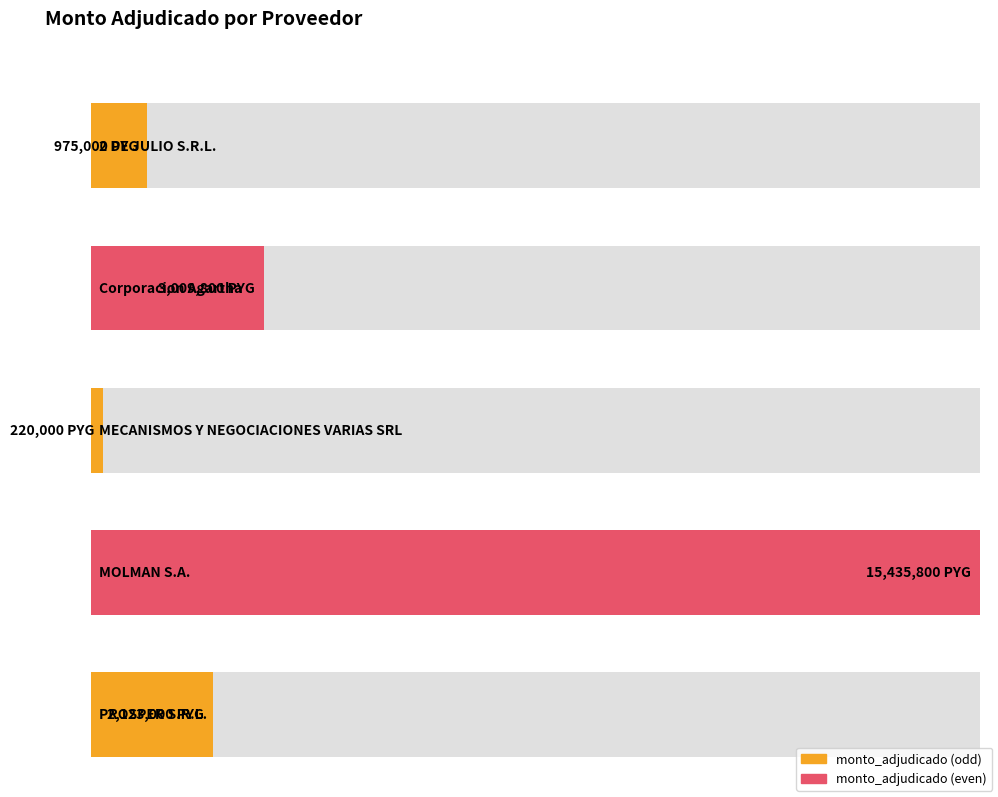

At which label does the data first exceed 2123000?

Corporacion Agartha